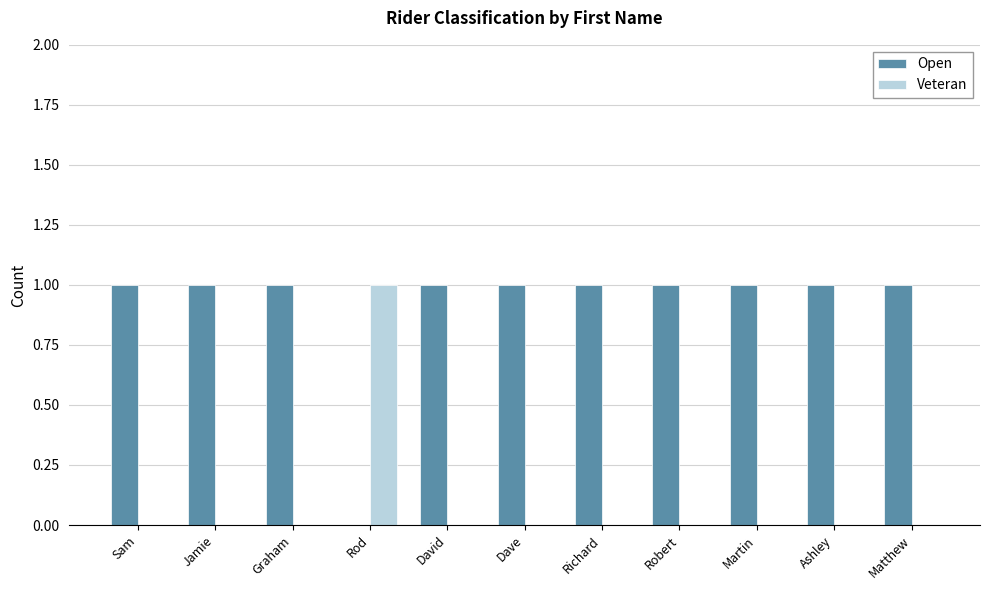

Which series has the largest total across all categories?

Open